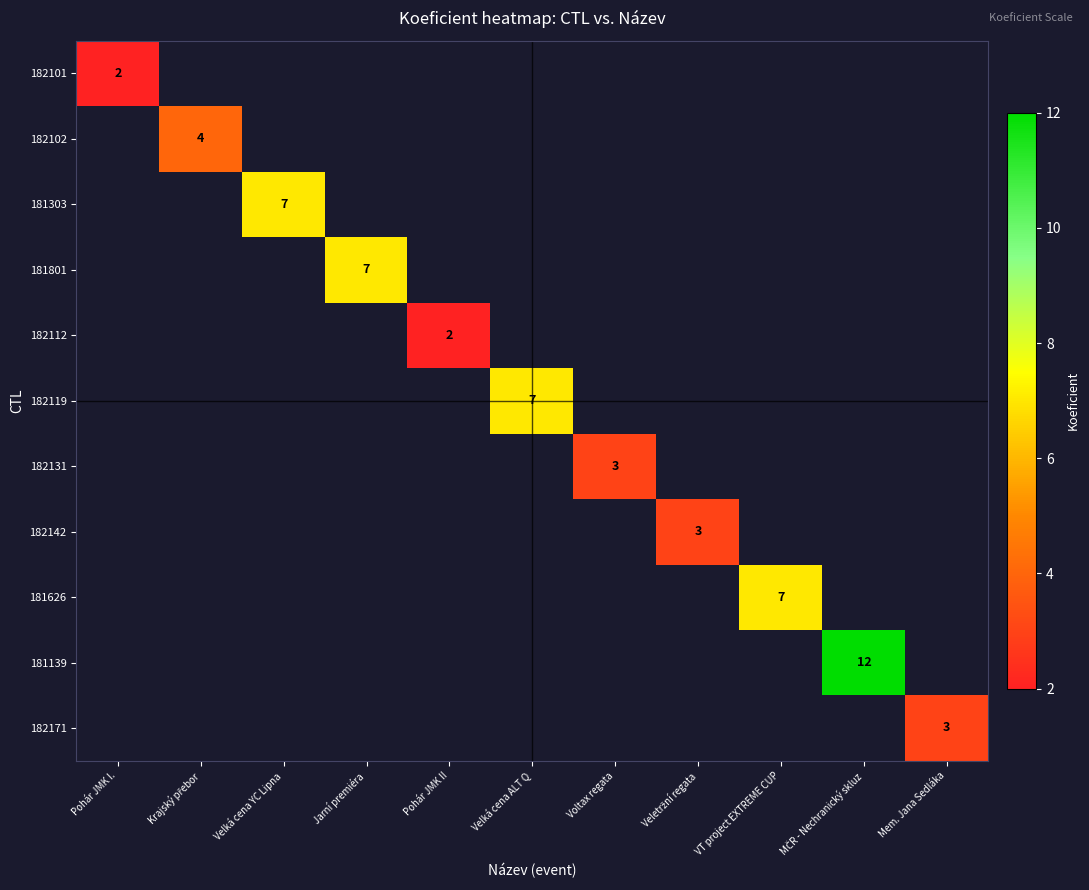

Count the number of data series in this chart.

11